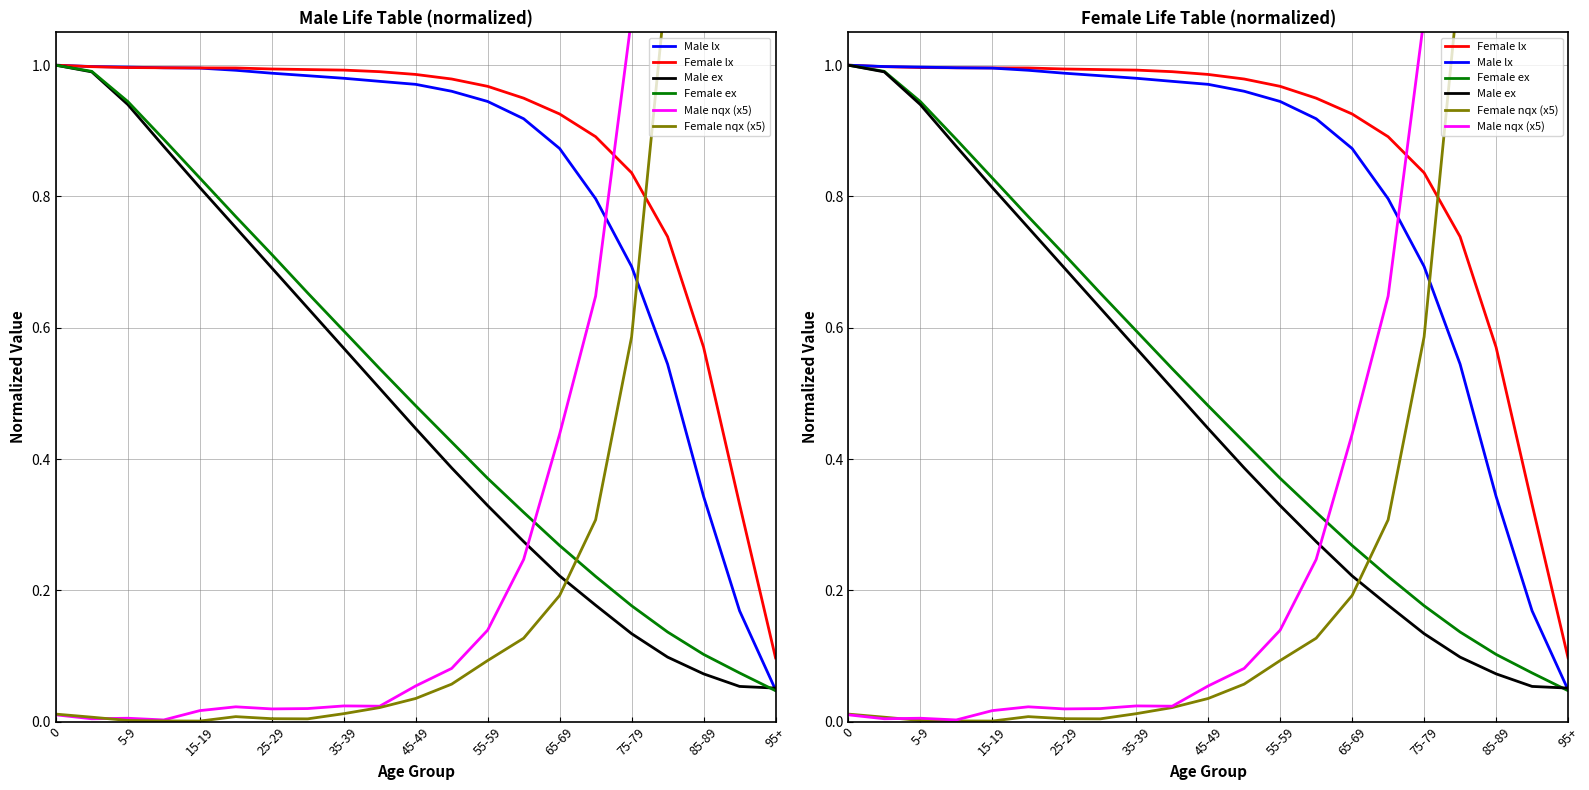

How many interior local valleys does the Female nqx (x5) series have?

2